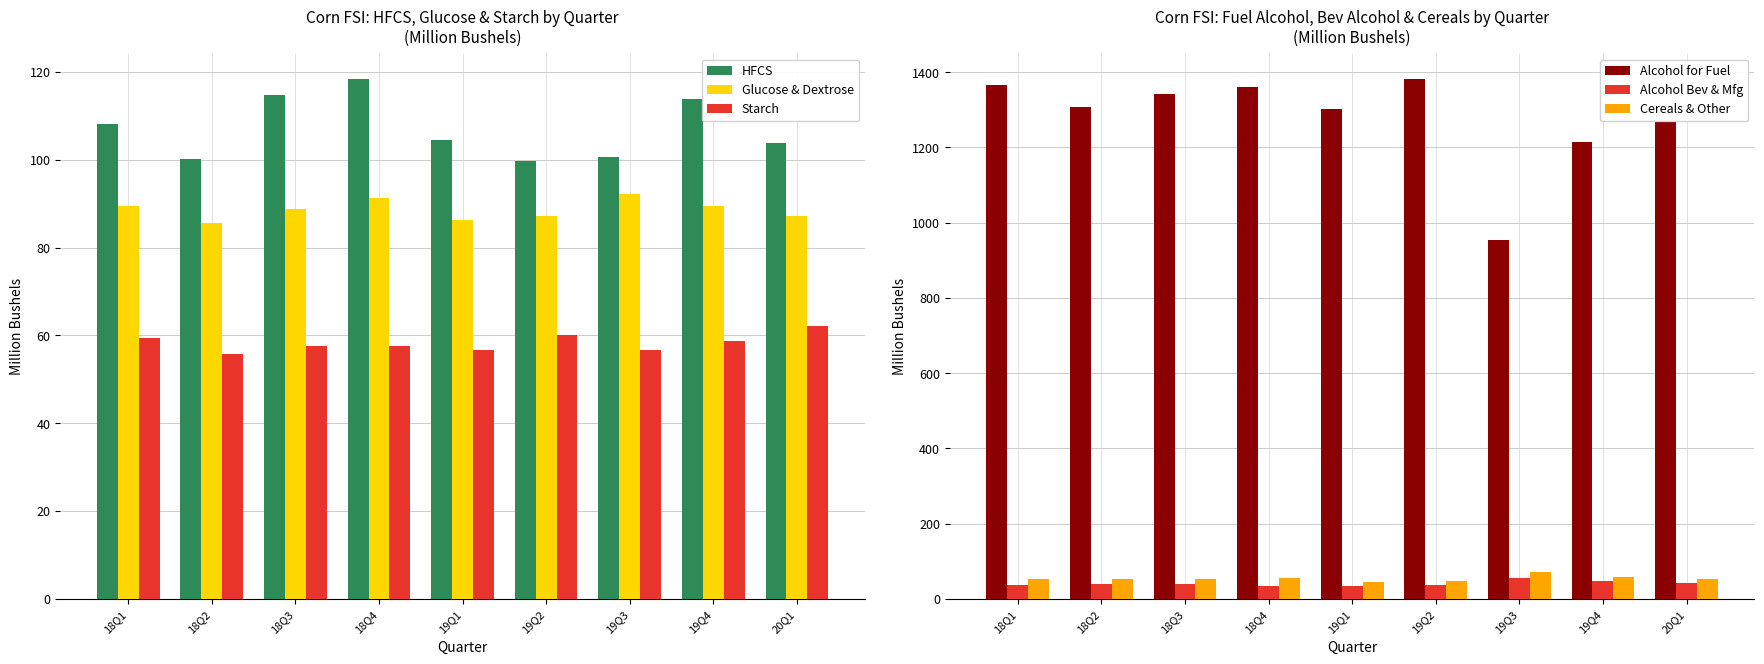

Reading right to left, list all the values displayed in this chart.

HFCS: 103.8	113.9	100.7	99.7	104.5	118.3	114.8	100.1	108.2
Glucose & Dextrose: 87.2	89.5	92.3	87.2	86.3	91.2	88.9	85.6	89.4
Starch: 62.2	58.8	56.6	60.1	56.6	57.7	57.7	55.8	59.4
Alcohol for Fuel: 1267.4	1214.3	955.2	1381.4	1301.5	1361.8	1341.9	1308.6	1365.7
Alcohol Bev & Mfg: 41.0	46.8	55.1	36.3	34.8	34.6	39.0	40.2	36.1
Cereals & Other: 53.0	58.7	70.6	46.3	44.3	53.9	51.7	51.4	51.5